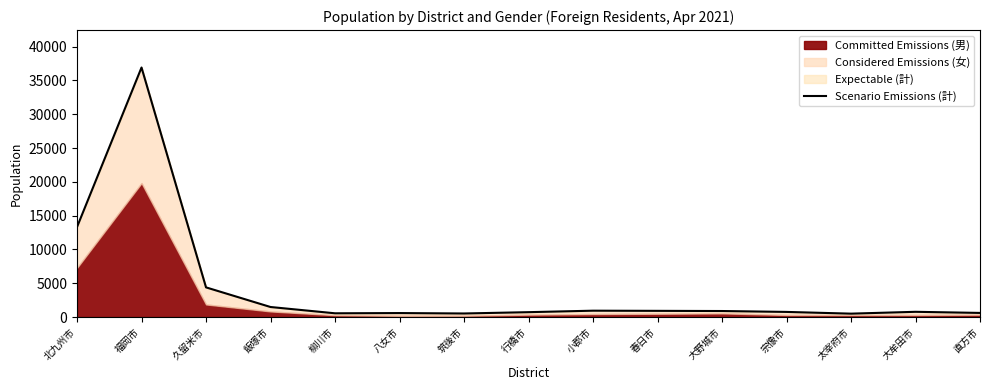

How many data points does each series have?

15